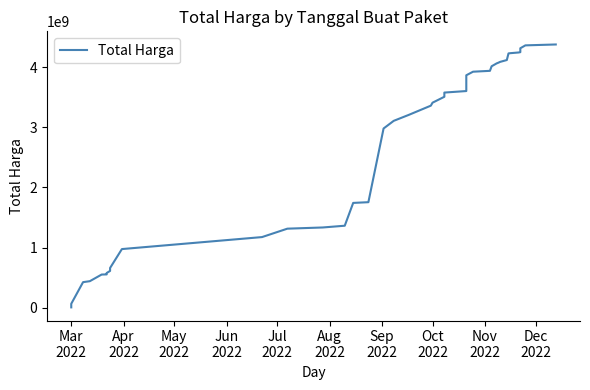

What is the minimum value shown in the chart?

6936000